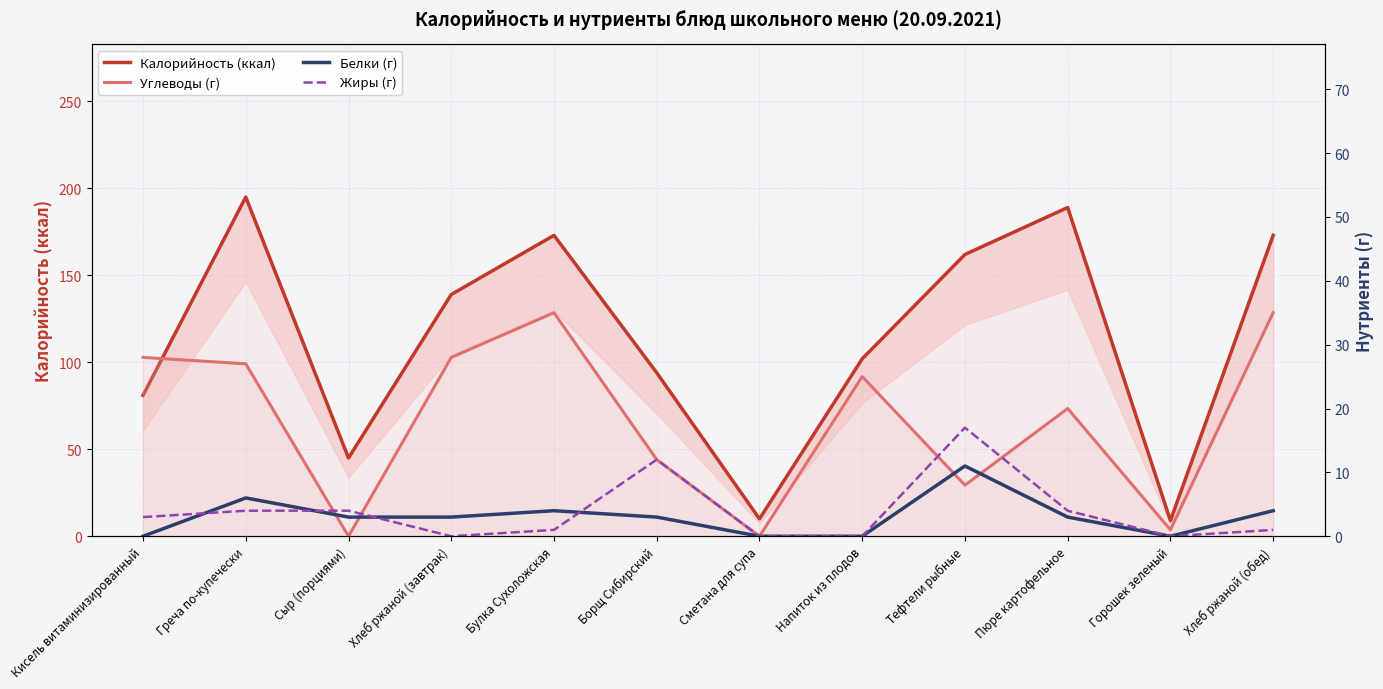

True or false: Жиры (г) has more than 0 points higher than both neighbors.

True